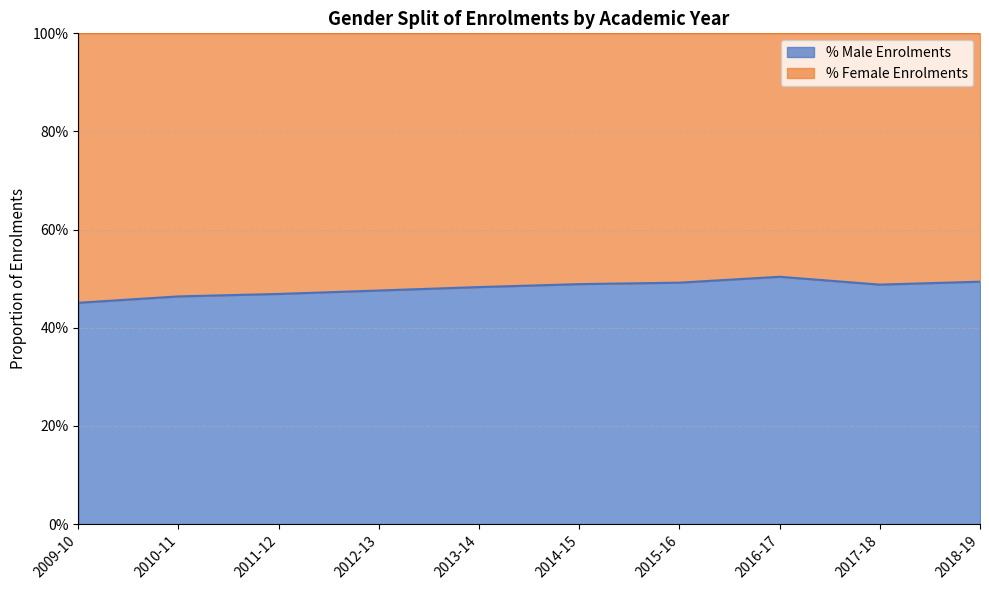

Rank the categories by value from highest to lowest.

2016-17, 2018-19, 2015-16, 2014-15, 2017-18, 2013-14, 2012-13, 2011-12, 2010-11, 2009-10